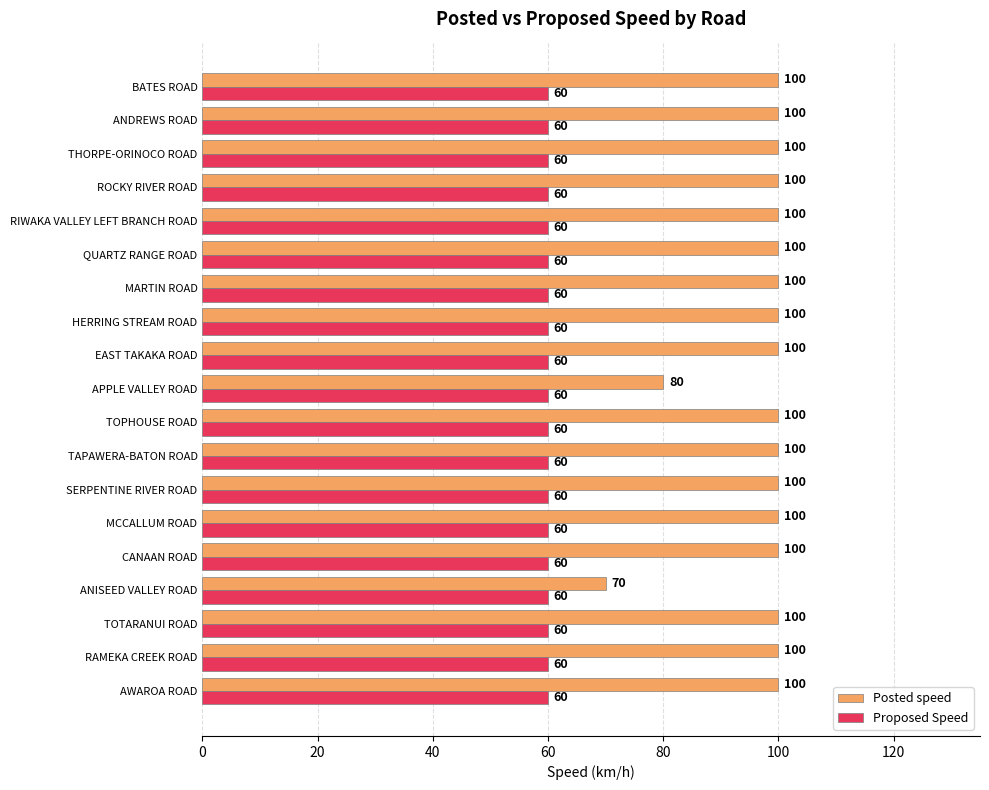

Is it true that Proposed Speed equals 37 at RAMEKA CREEK ROAD?

False